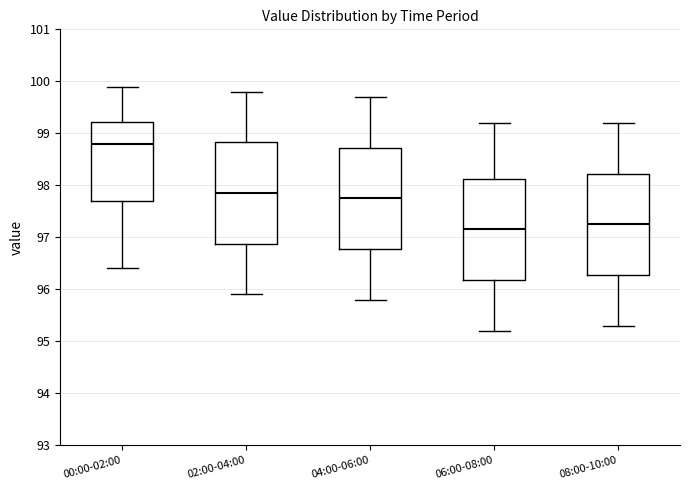

Reading left to right, read every box against the y-axis: the position of its median line, the range the box covers, and the ends of its whiskers. The values are not printed on the chart, so give them approximately, as read against the axis.

00:00-02:00: median 98.8, box 97.7 to 99.2, whiskers 96.4 to 99.9
02:00-04:00: median 97.9, box 96.9 to 98.8, whiskers 95.9 to 99.8
04:00-06:00: median 97.8, box 96.8 to 98.7, whiskers 95.8 to 99.7
06:00-08:00: median 97.2, box 96.2 to 98.1, whiskers 95.2 to 99.2
08:00-10:00: median 97.3, box 96.3 to 98.2, whiskers 95.3 to 99.2